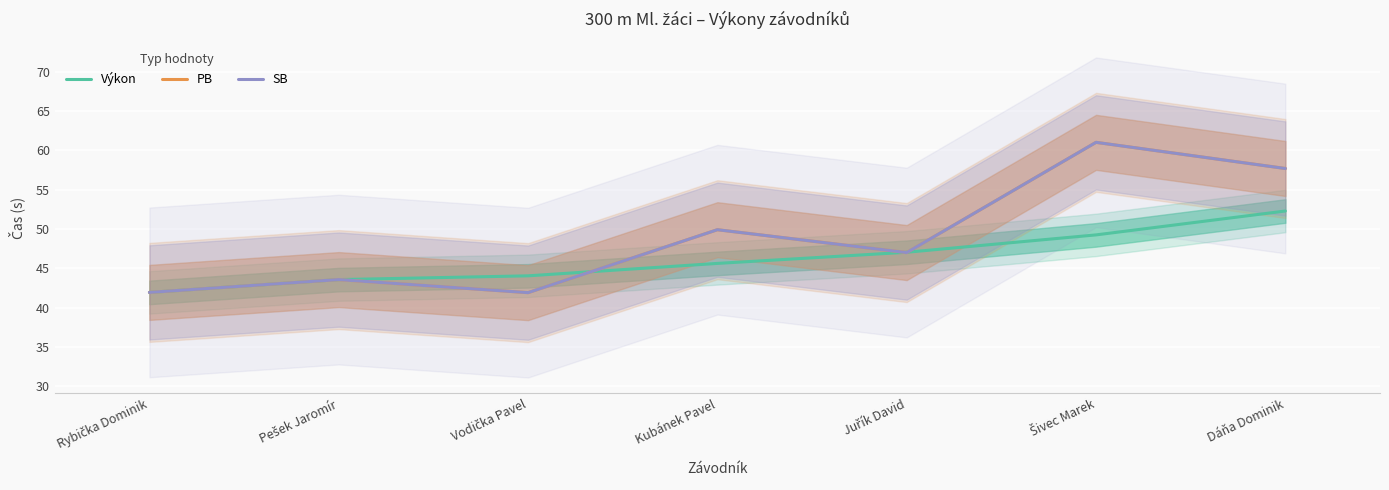

Reading left to right, extract all data points from this chart.

Výkon: 41.9	43.6	44.0	45.6	47.0	49.2	52.3
PB: 41.9	43.6	41.9	49.9	47.0	61.0	57.7
SB: 41.9	43.6	41.9	49.9	47.0	61.0	57.7